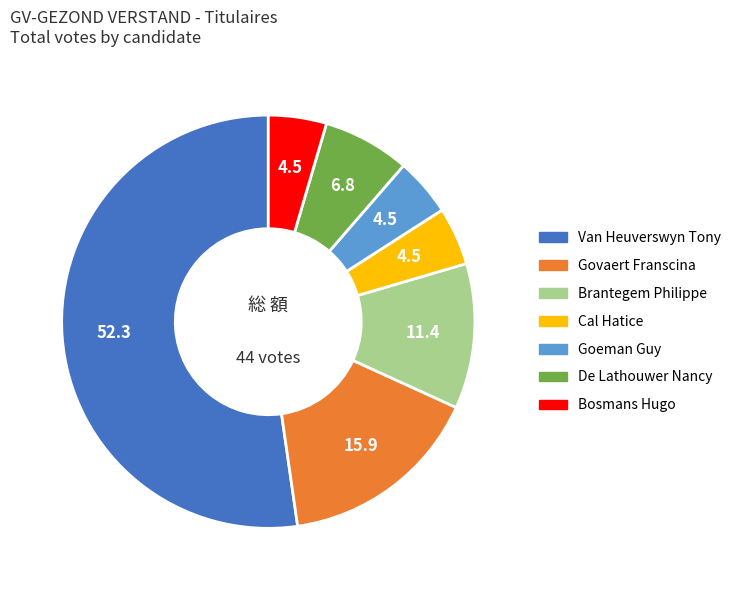

Which has a higher value, Govaert Franscina or Bosmans Hugo?

Govaert Franscina